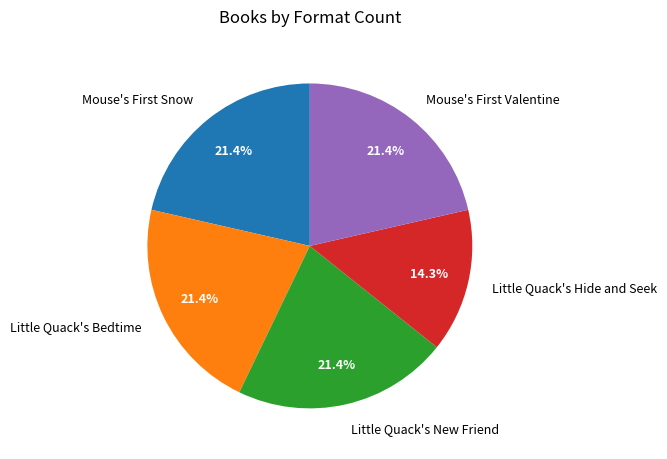

Which slice is the smallest?

Little Quack's Hide and Seek